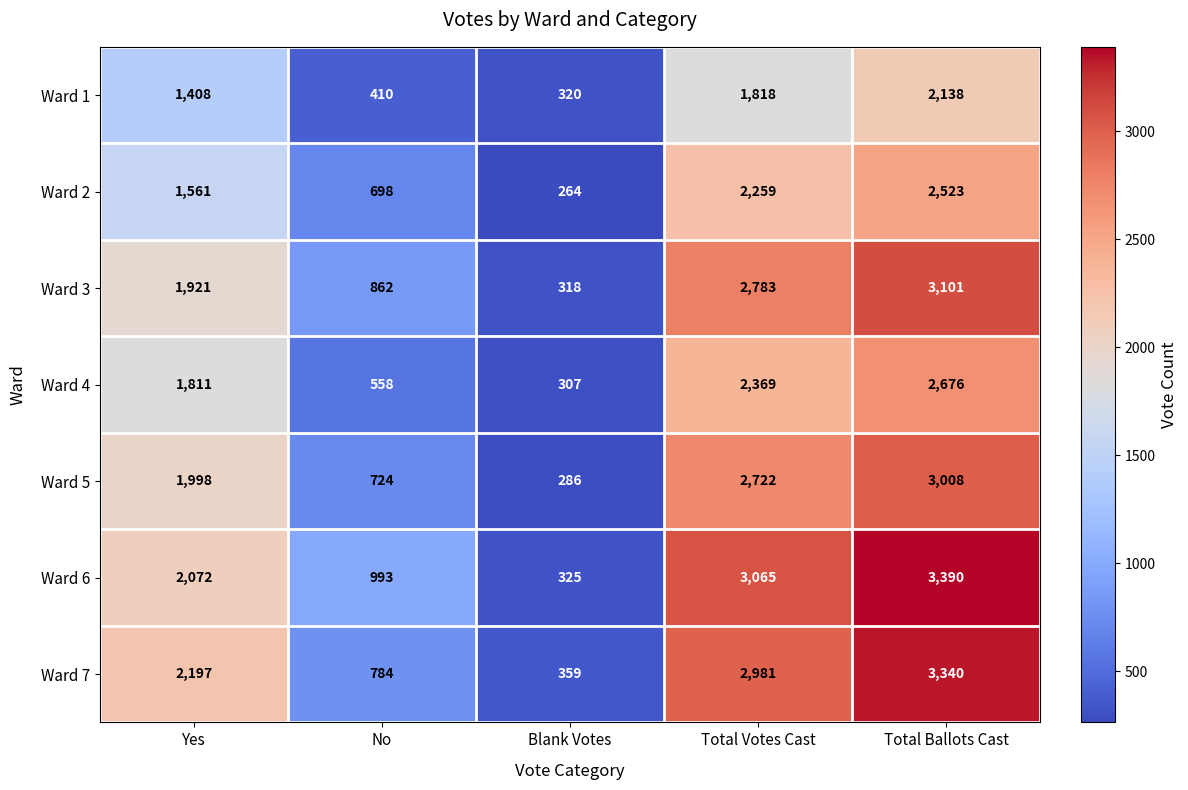

The Ward 6 series shows 447 at No. True or false?

False